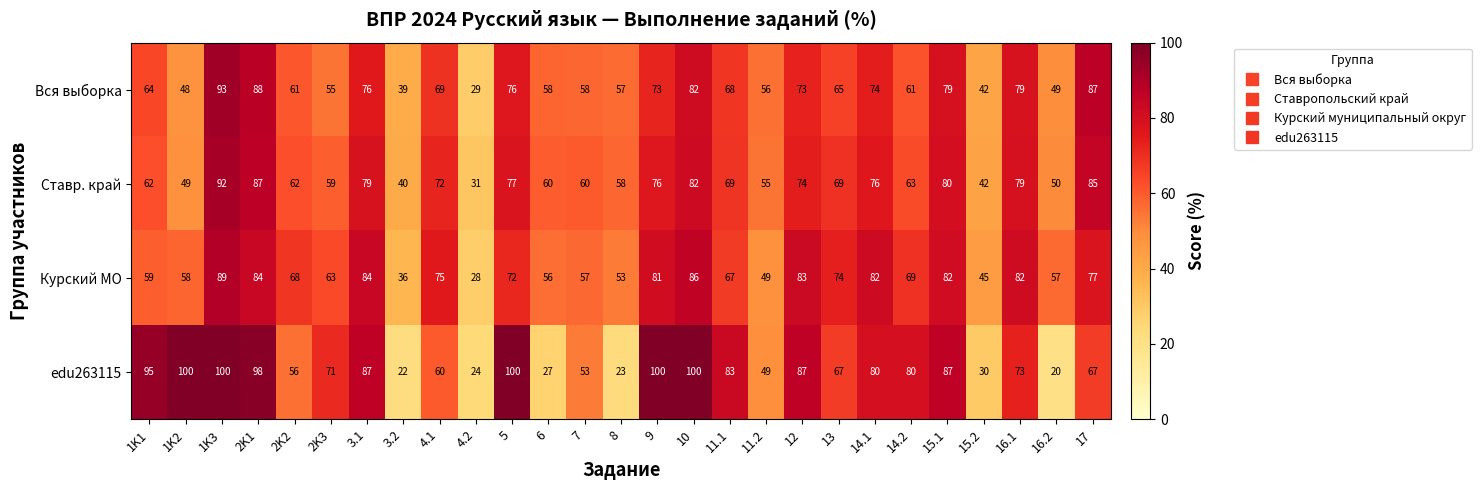

Is it true that Ставр. край equals 46 at 9?

False